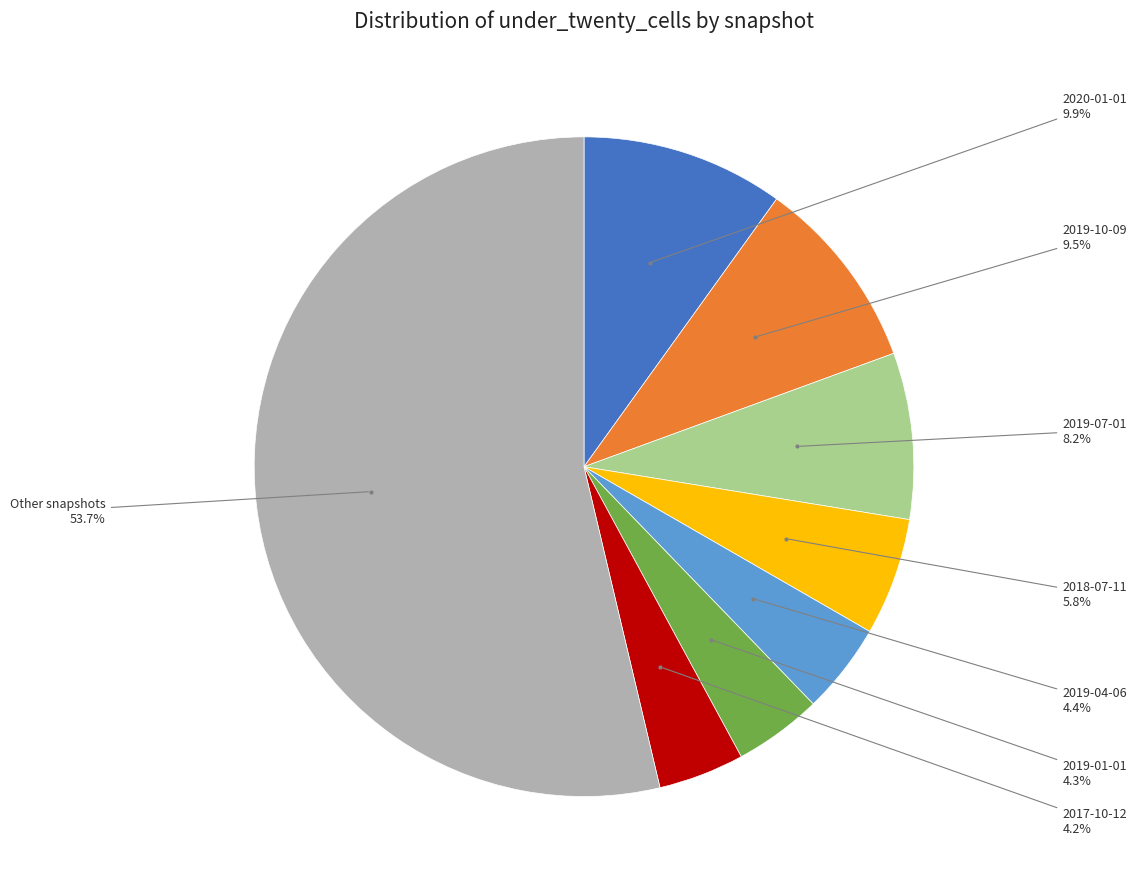

How many slices are in this pie chart?

8